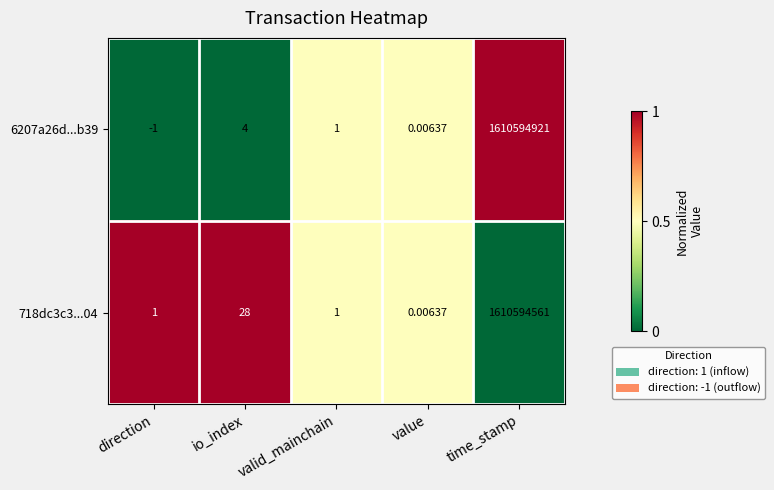

Which label corresponds to the smallest value in the chart?

direction